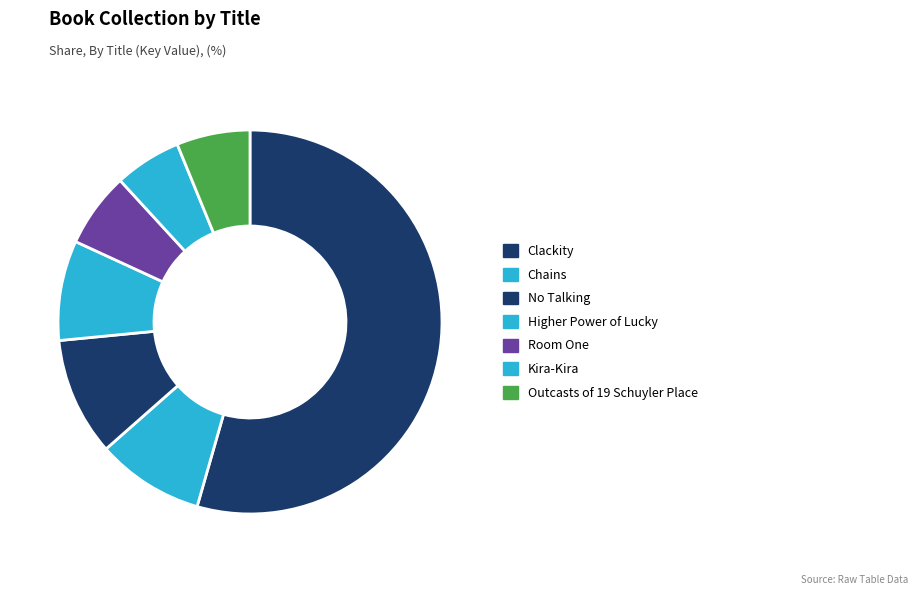

How many slices are in this pie chart?

7